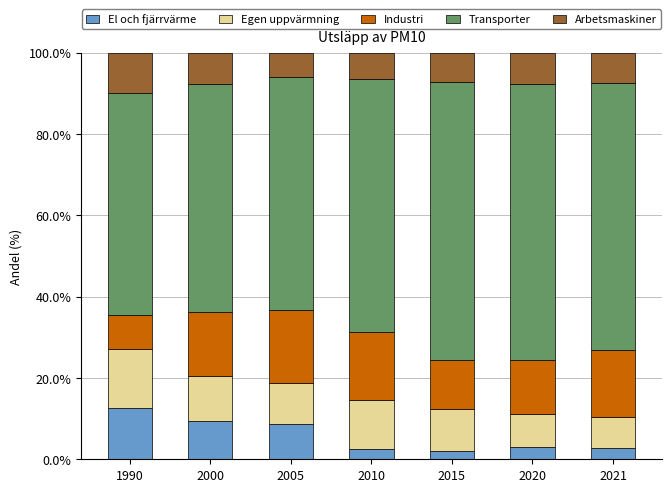

Are the bars grouped side by side (vs. stacked)?

No